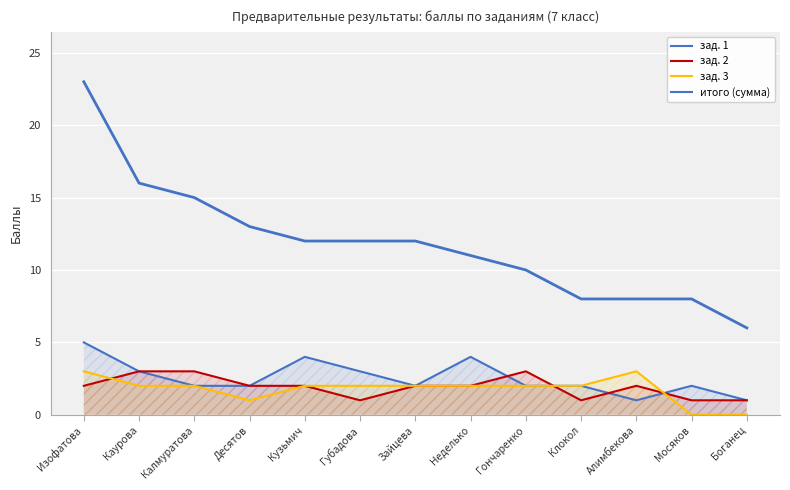

Count the number of categories in the chart.

13